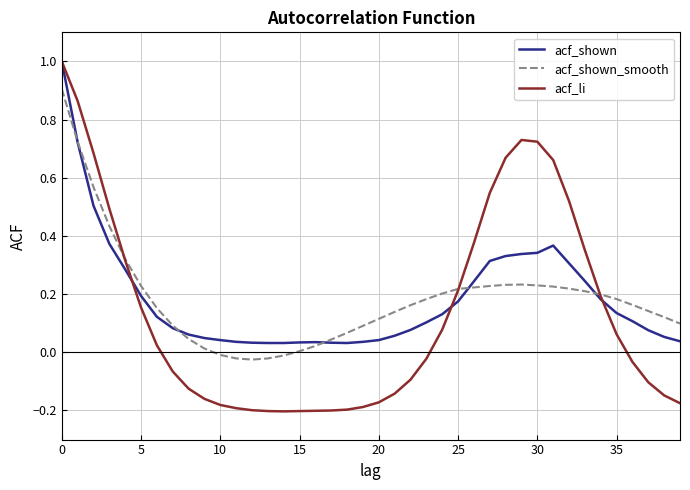

What is the sum of all acf_shown_smooth values?

7.4